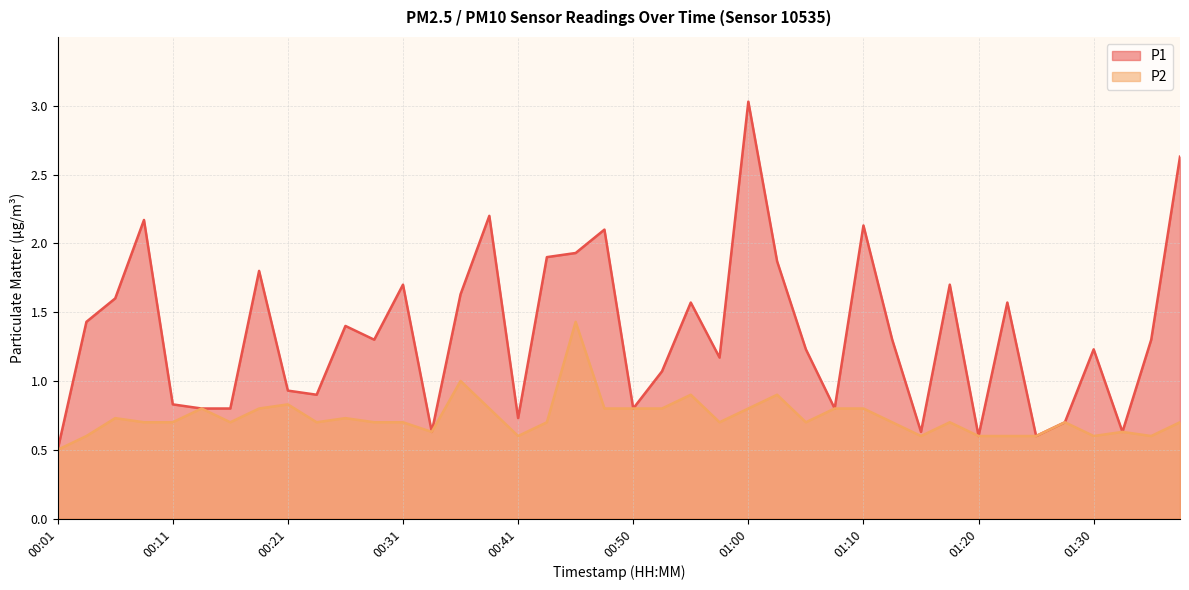

What are all the series names shown in the legend?

P1, P2